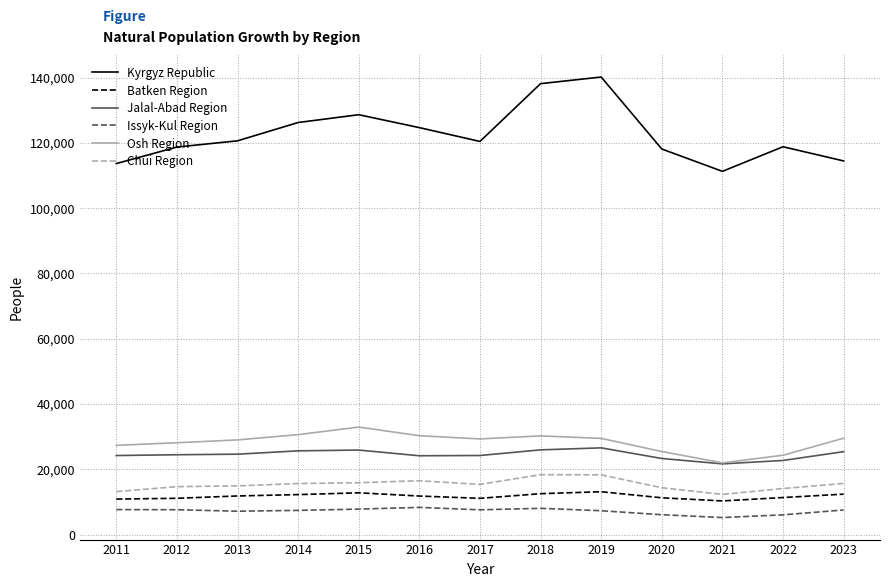

Rank the series by their maximum value, from lowest to highest.

Issyk-Kul Region, Batken Region, Chui Region, Jalal-Abad Region, Osh Region, Kyrgyz Republic